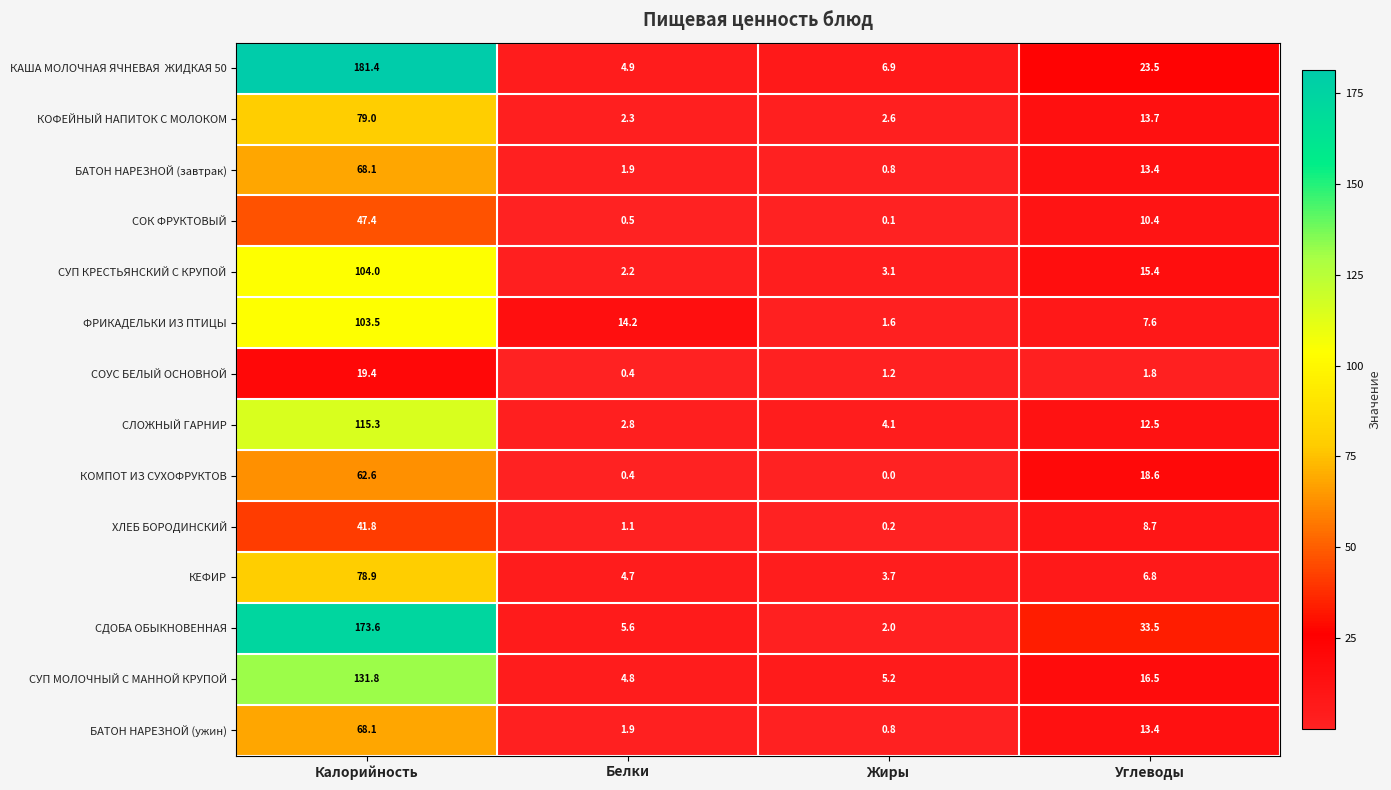

What is the sum of all СУП МОЛОЧНЫЙ С МАННОЙ КРУПОЙ values?

158.3